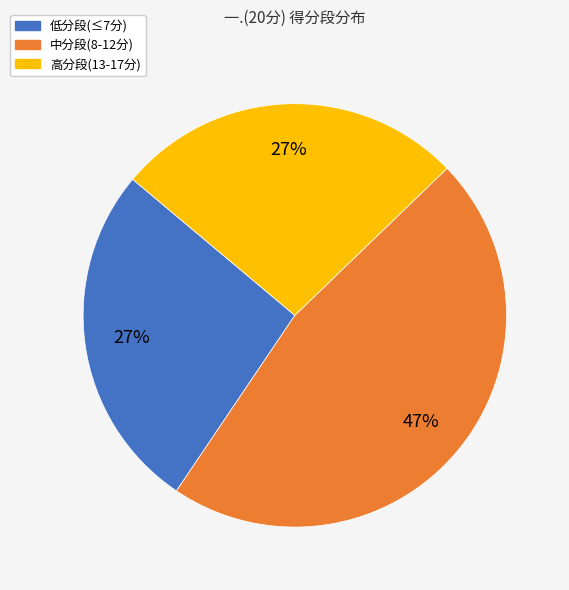

What is the ratio of the value at 高分段(13-17分) to the value at 低分段(≤7分)?

1.0